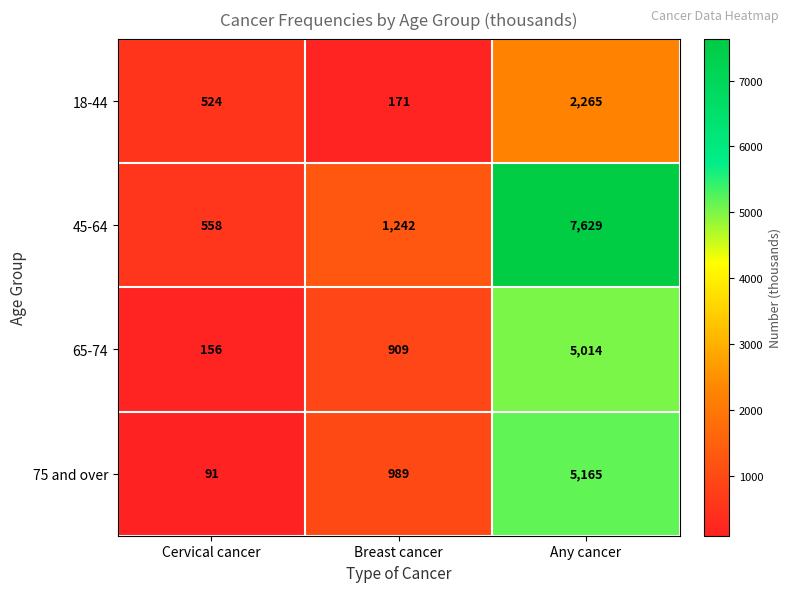

What is the spread (max minus min) of values at Any cancer?

5364